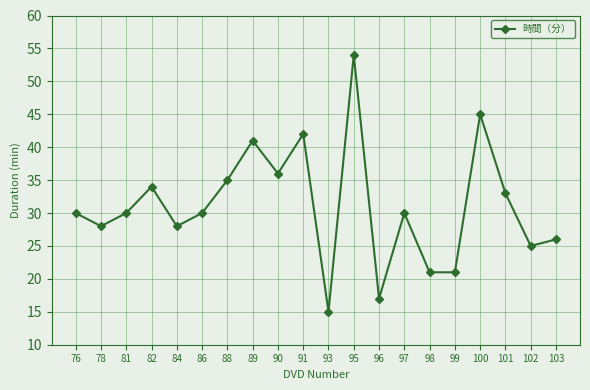

What is the change in value from 89 to 90?

-5